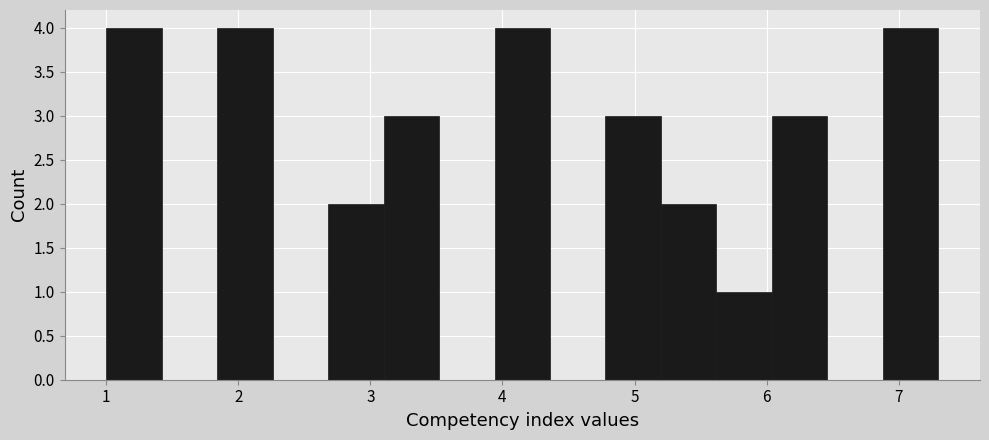

What is the height of the bar covering 1.00 to 1.42 on the x-axis? Neither the bar edges nor the heights are printed on the chart, so give them approximately, as read against the axes.

4